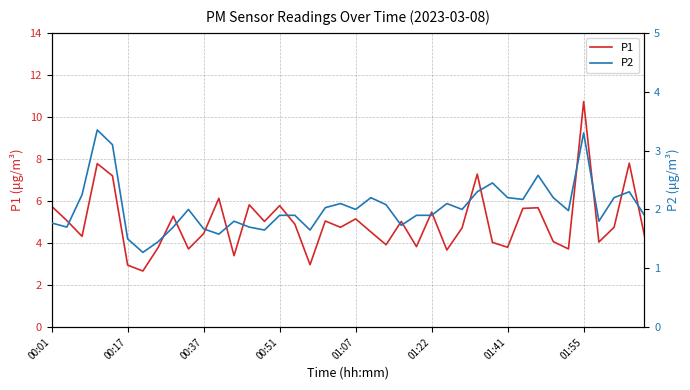

Is this an area chart (filled region under the line)?

No